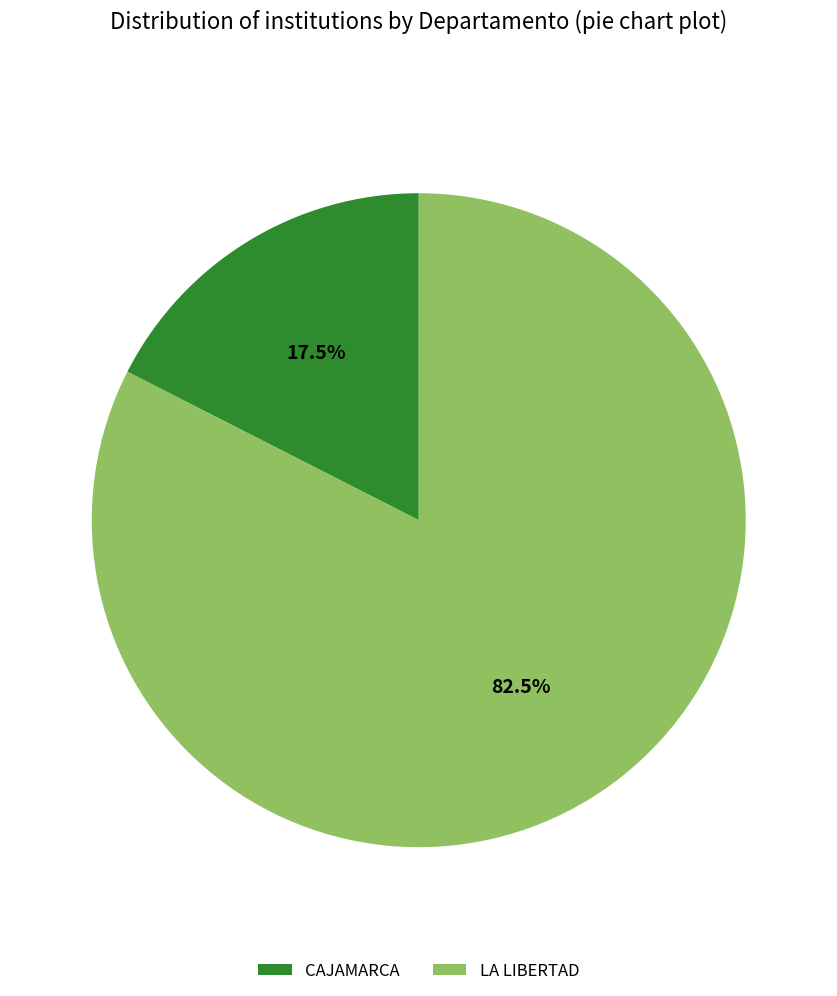

Between LA LIBERTAD and CAJAMARCA, which is larger?

LA LIBERTAD